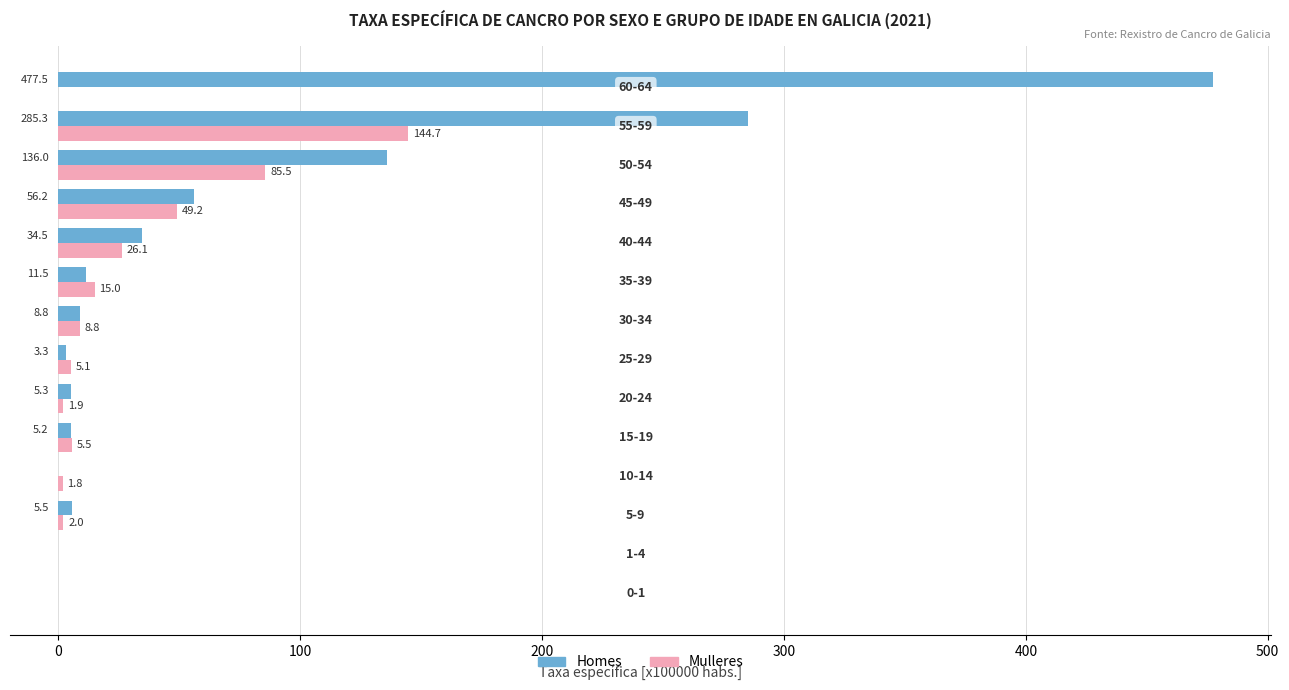

What is the maximum value for Homes?

477.5